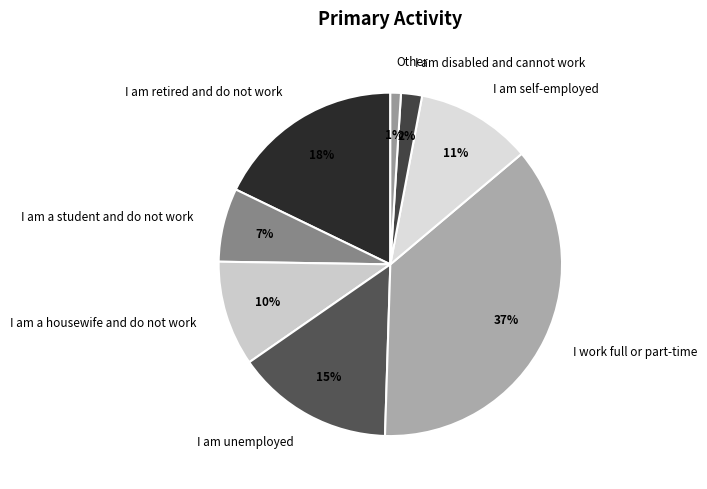

Is it true that I am unemployed is 15% of the pie?

True